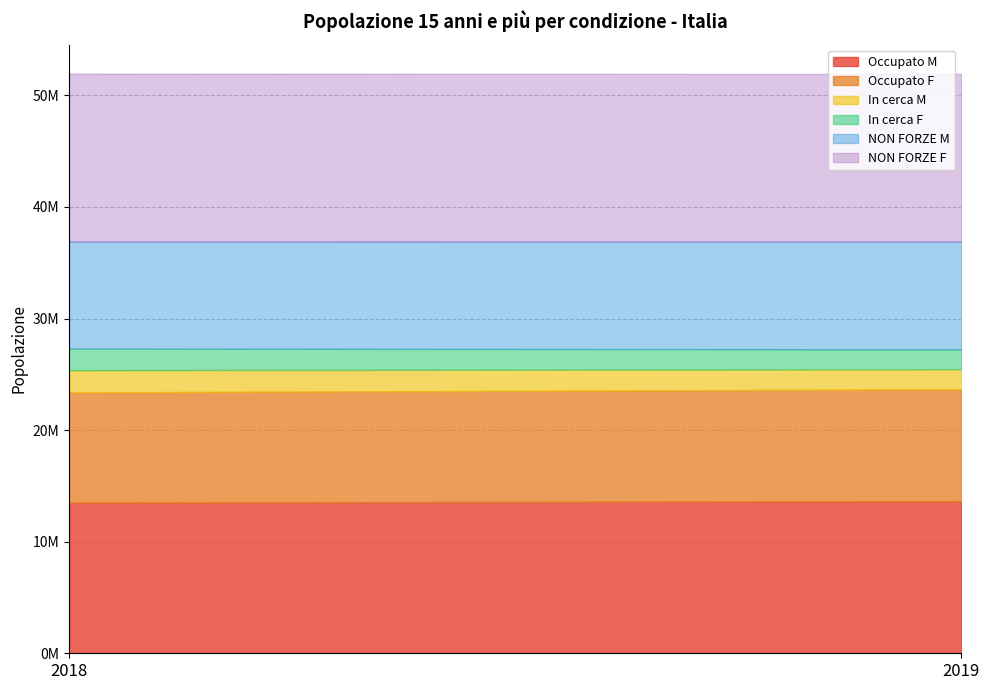

What is the greatest value displayed?

15044500